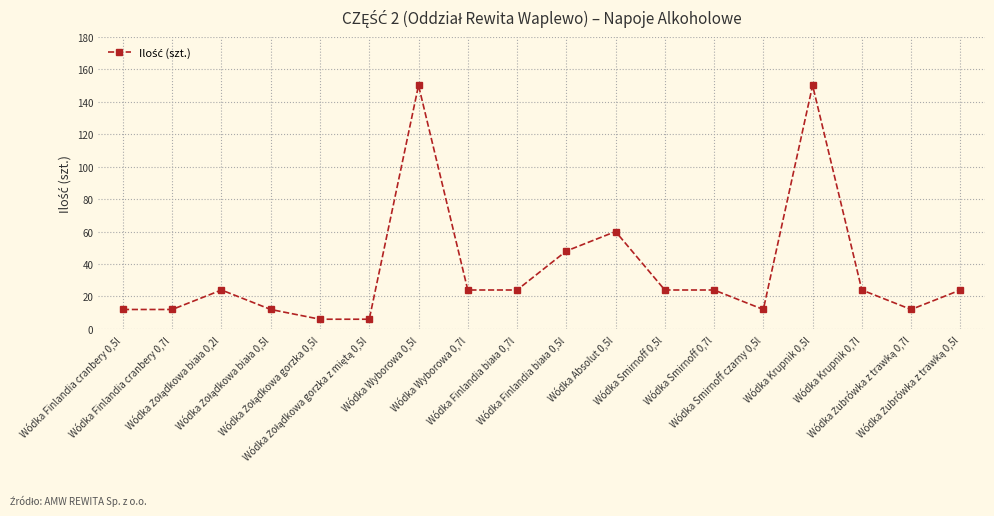

At which label is the value closest to 78?

Wódka Absolut 0,5l